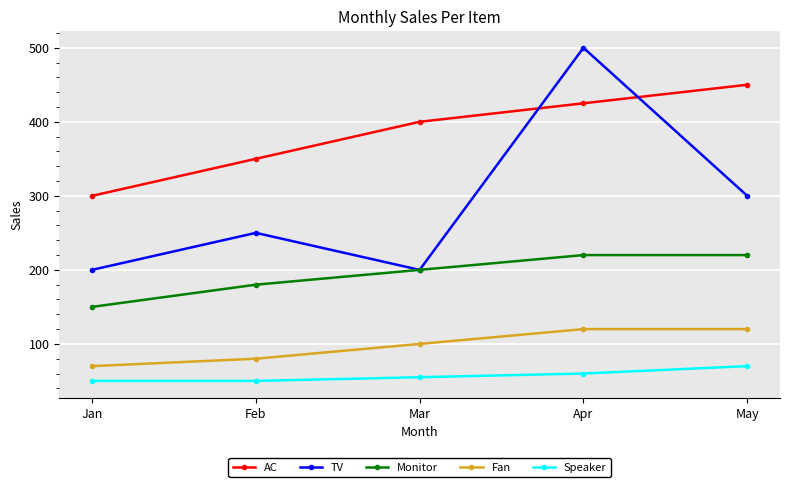

Rank the categories by AC value from lowest to highest.

Jan, Feb, Mar, Apr, May